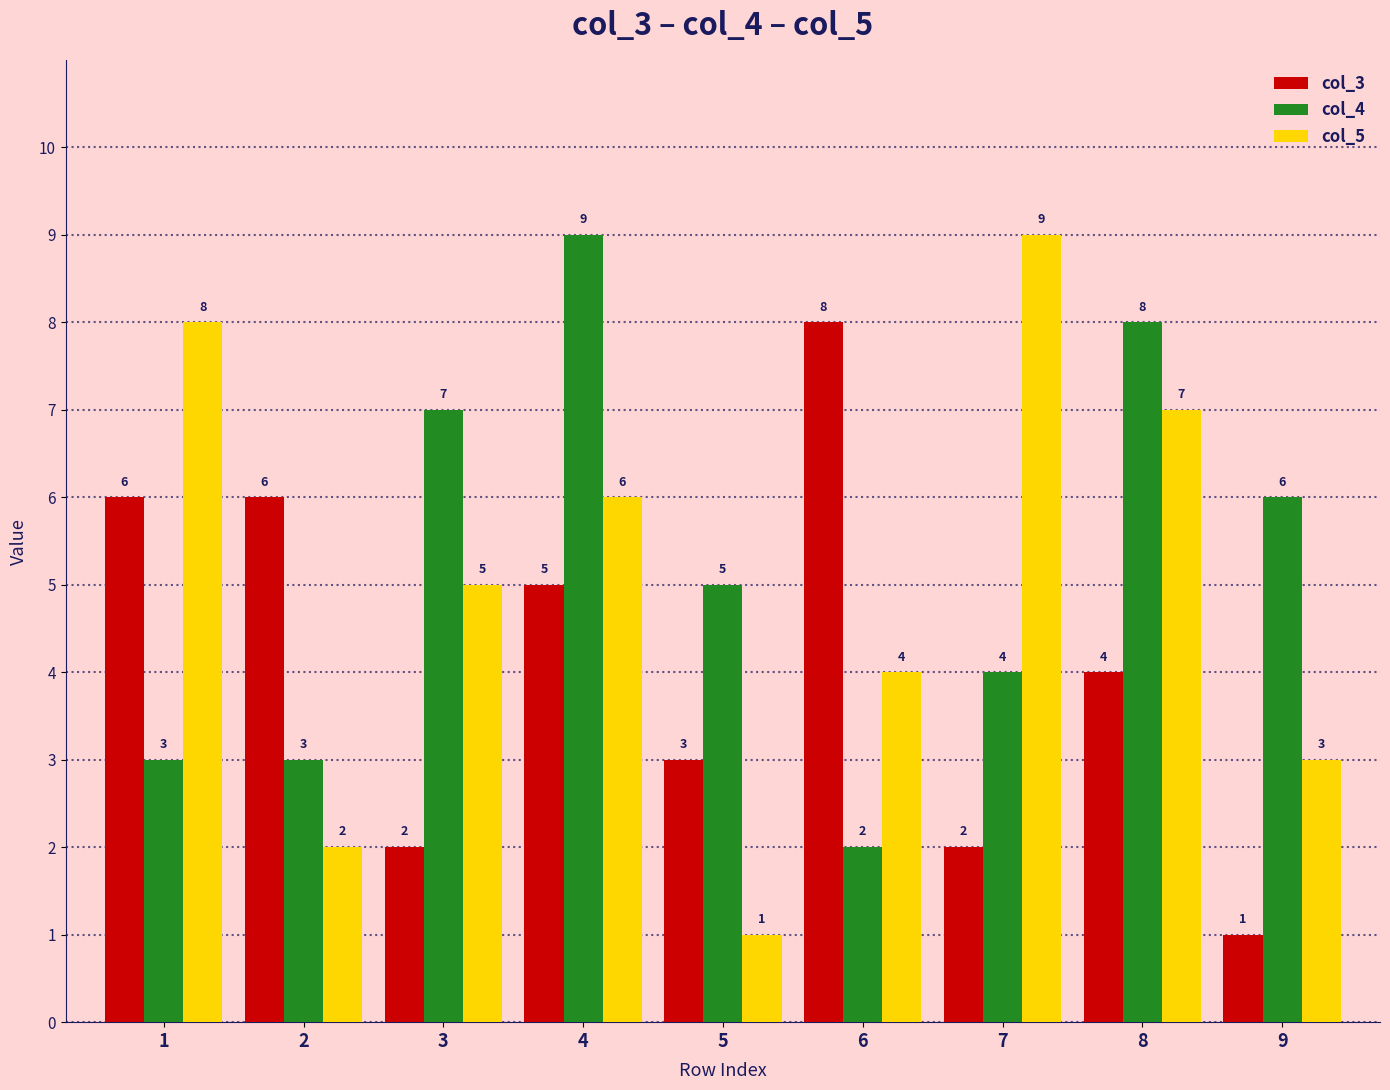

What is the sum of the col_3 values at 5 and 4?

8